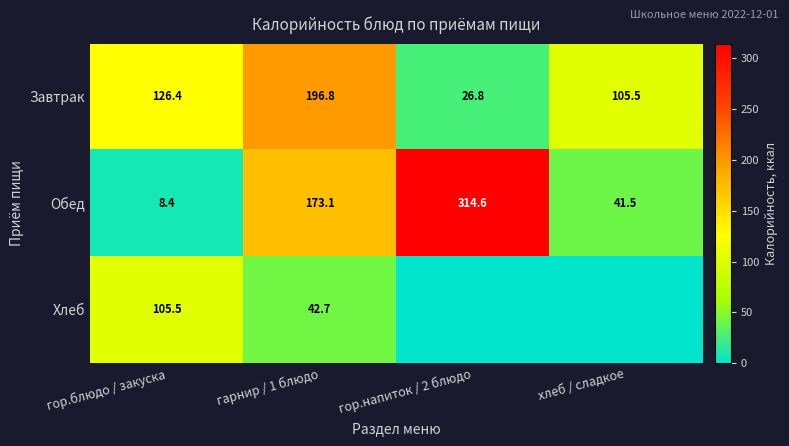

At which label is Завтрак closest to 111?

хлеб / сладкое